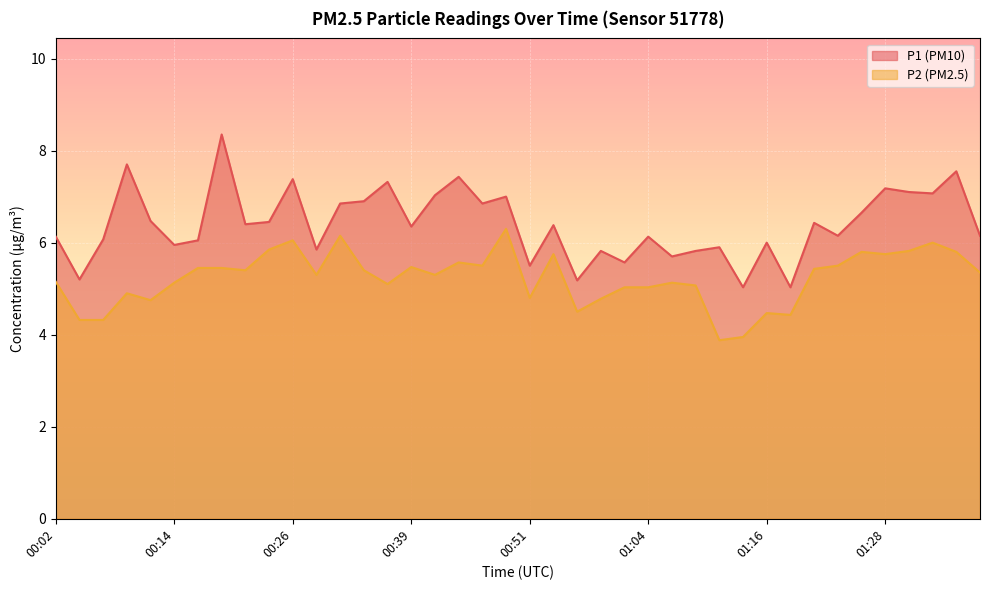

How many data points in P2 are above 5?

29